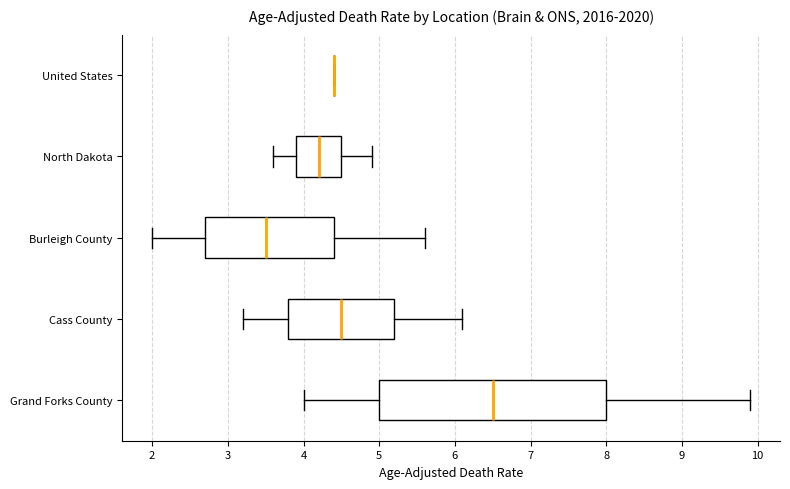

Reading bottom to top, read every box against the x-axis: the position of its median line, the range the box covers, and the ends of its whiskers. The values are not printed on the chart, so give them approximately, as read against the axis.

Grand Forks County: median 6.5, box 5.0 to 8.0, whiskers 4.0 to 9.9
Cass County: median 4.5, box 3.8 to 5.2, whiskers 3.2 to 6.1
Burleigh County: median 3.5, box 2.7 to 4.4, whiskers 2.0 to 5.6
North Dakota: median 4.2, box 3.9 to 4.5, whiskers 3.6 to 4.9
United States: box collapsed to a line at 4.4, whiskers 4.4 to 4.4